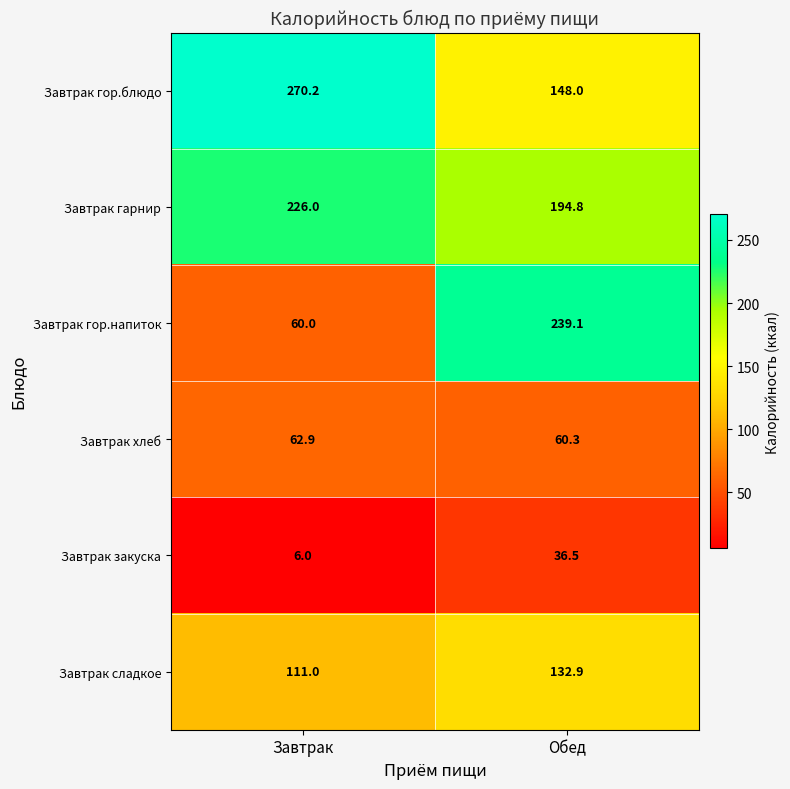

Which label corresponds to the smallest value in the chart?

Завтрак